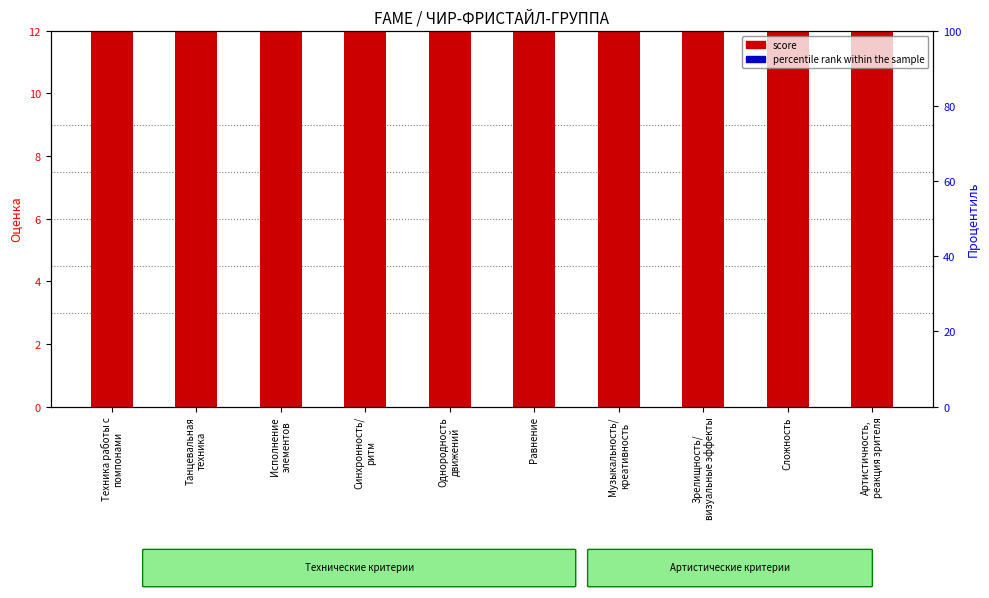

What is the total value across all series at Танцевальная
техника?

660